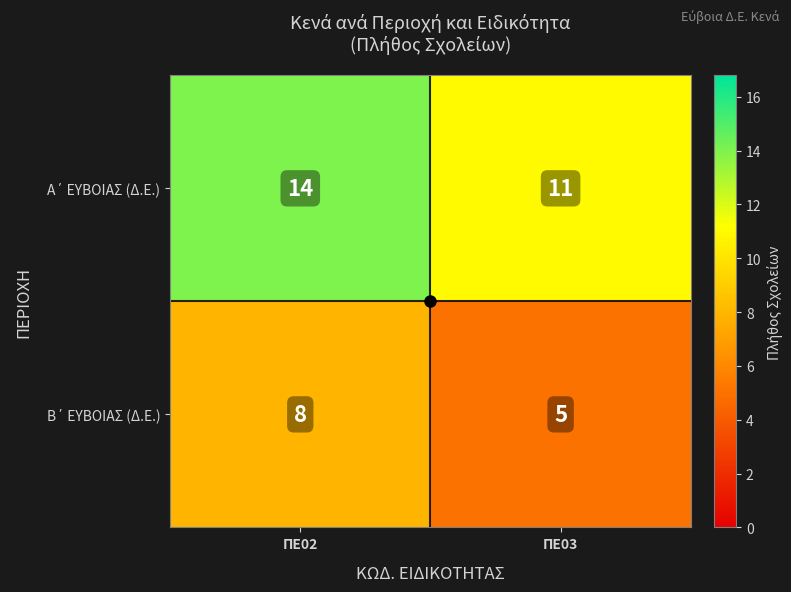

What is the spread (max minus min) of values at ΠΕ02?

6